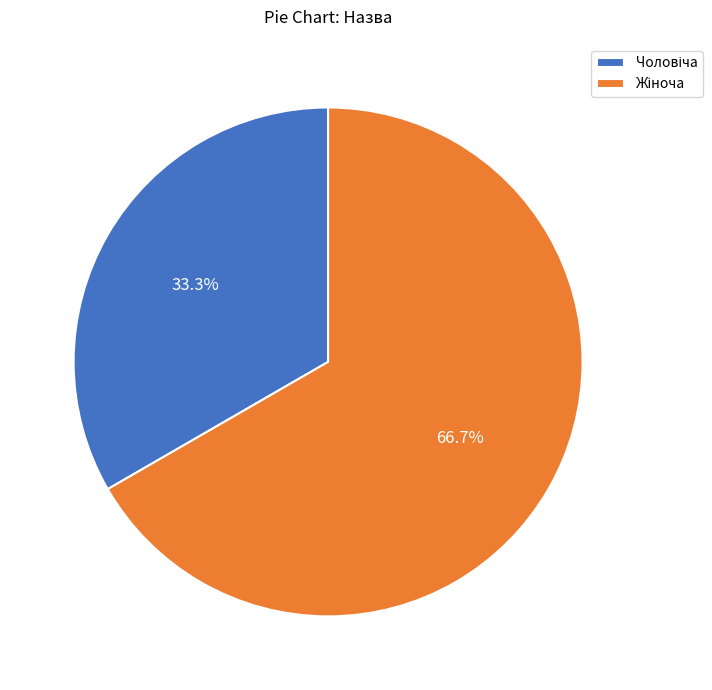

Is there any slice that represents more than half of the pie?

Yes